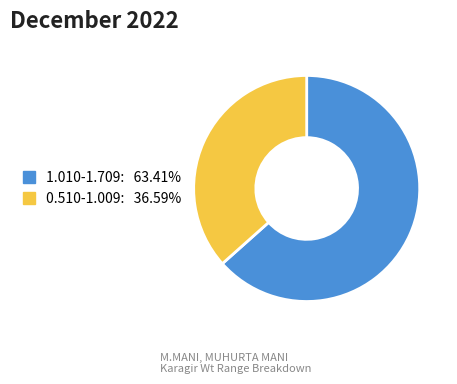

Is the sum of 0.510-1.009 and 1.010-1.709 greater than half?

Yes